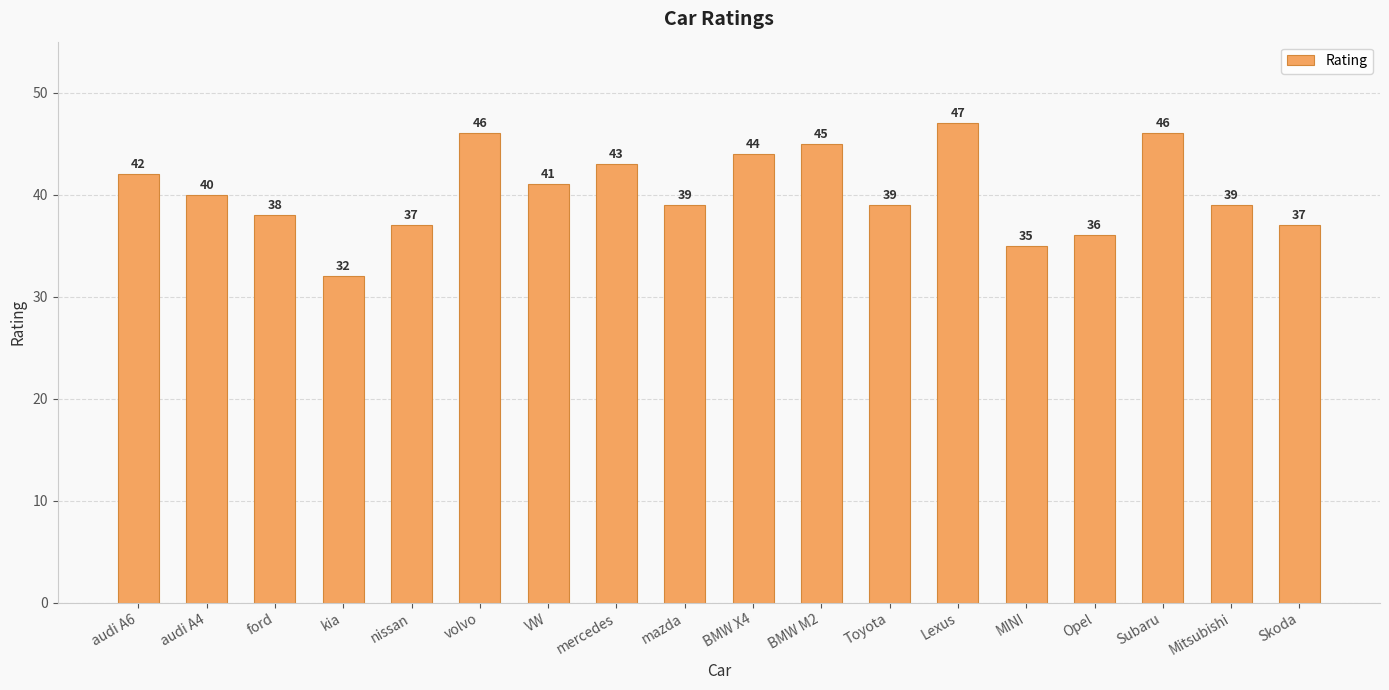

What is the label of the 2nd bar from the left?

audi A4